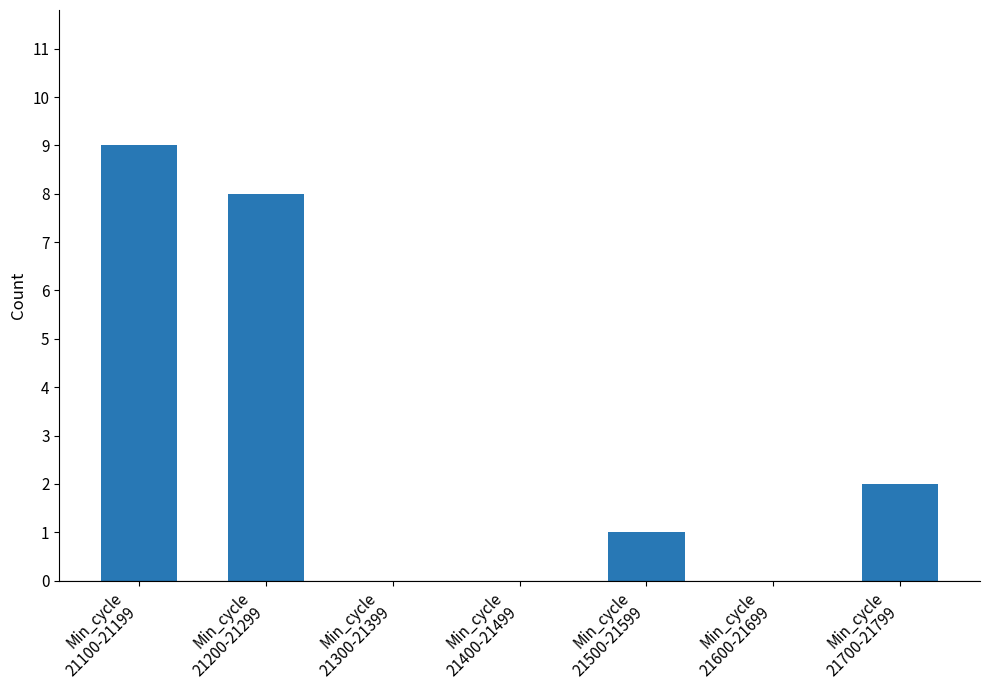

Reading right to left, what are all the values shown in this chart?

2	0	1	0	0	8	9